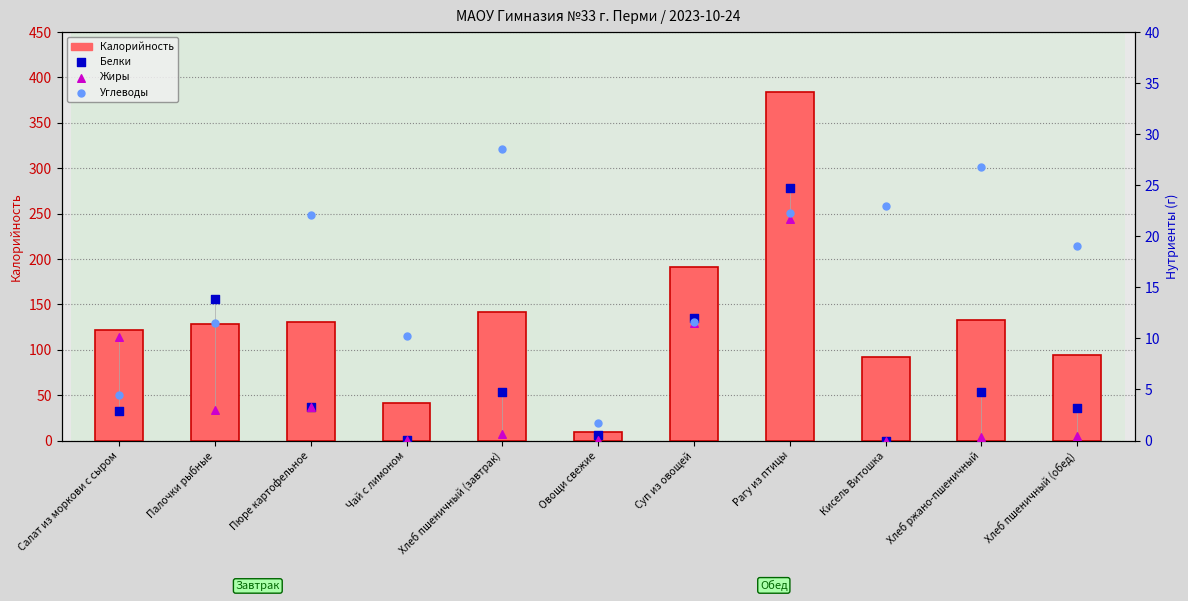

Which series reaches the maximum Y coordinate?

Калорийность